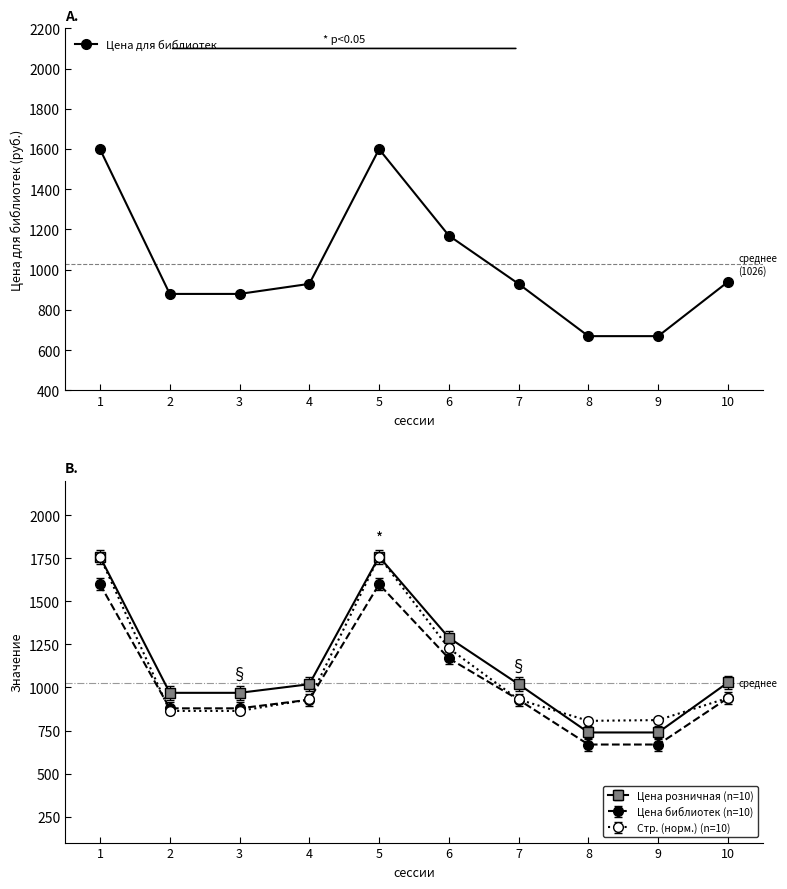

The chart shows a value of 2250 at 1. True or false?

False